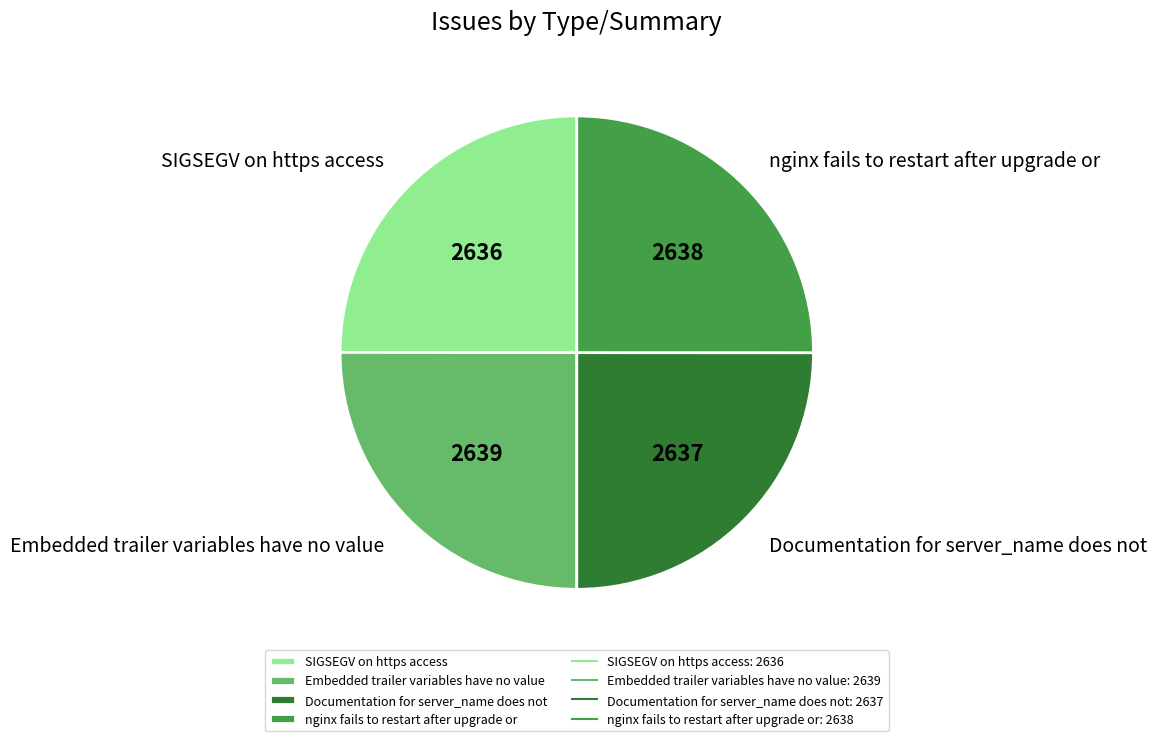

True or false: Embedded trailer variables have no value accounts for 19% of the total.

False